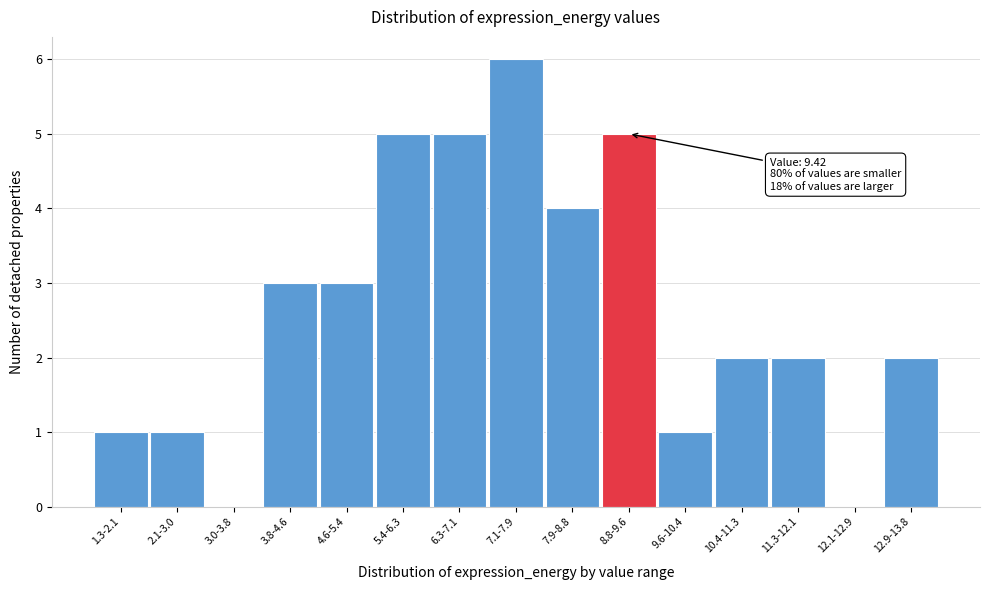

Reading right to left, what are all the values shown in this chart?

12.9-13.8=2	12.1-12.9=0	11.3-12.1=2	10.4-11.3=2	9.6-10.4=1	8.8-9.6=5	7.9-8.8=4	7.1-7.9=6	6.3-7.1=5	5.4-6.3=5	4.6-5.4=3	3.8-4.6=3	3.0-3.8=0	2.1-3.0=1	1.3-2.1=1